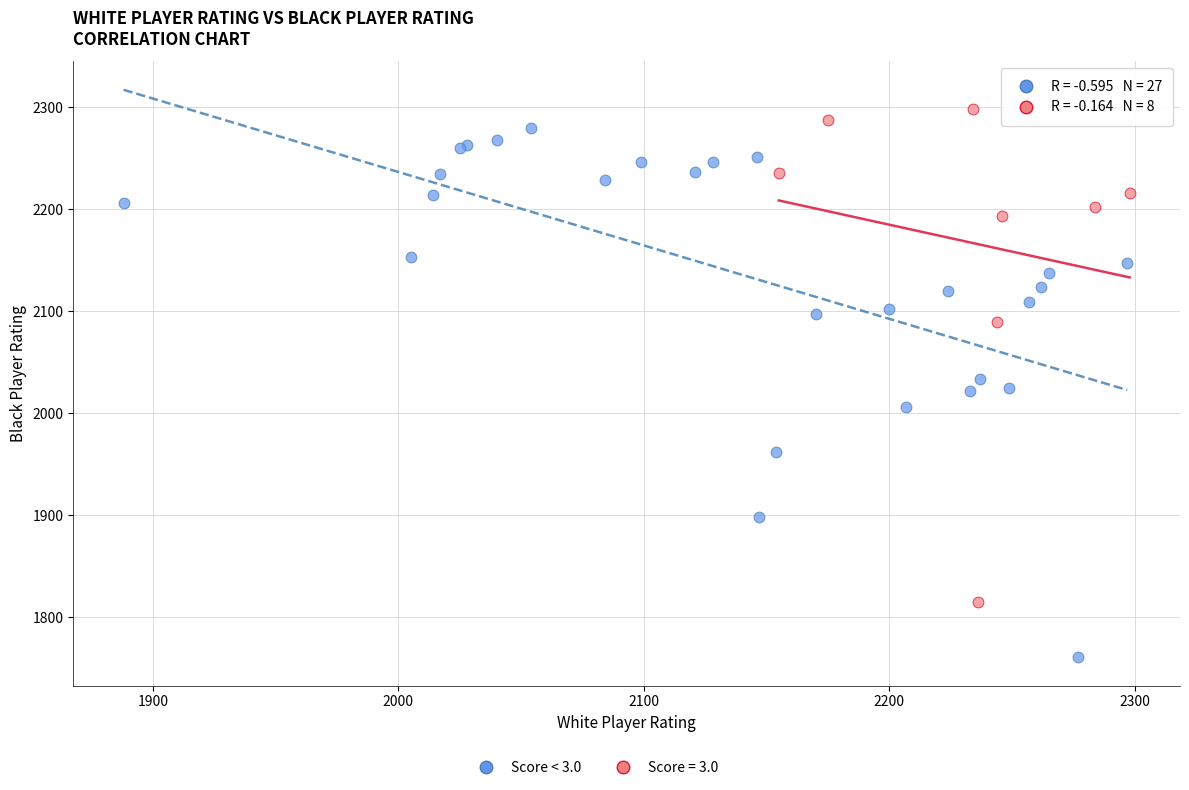

Which series contains the lowest Y value?

Score < 3.0